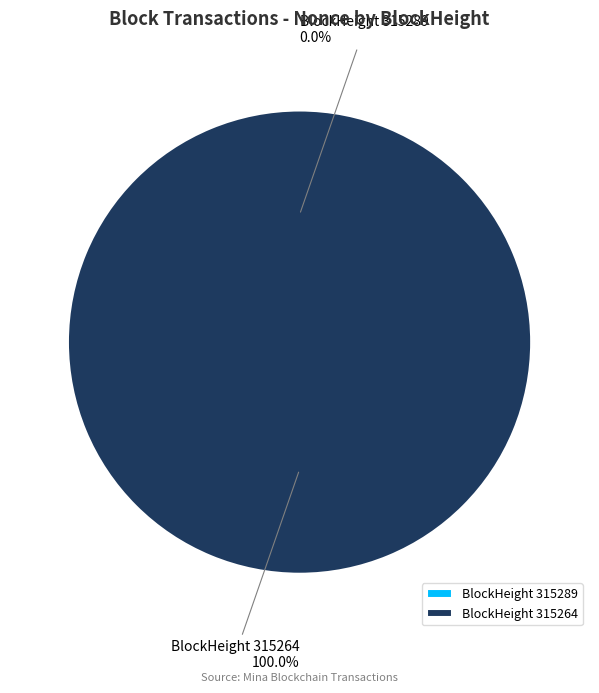

Do 315289 and 315264 together represent more than half of the pie?

Yes